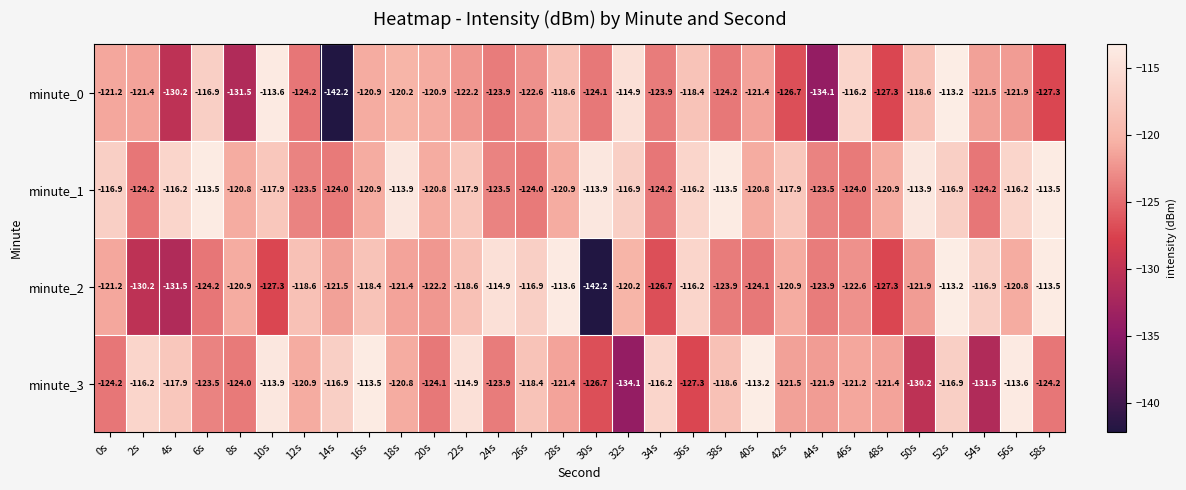

Read the minute_3 value at 42s.

-121.5